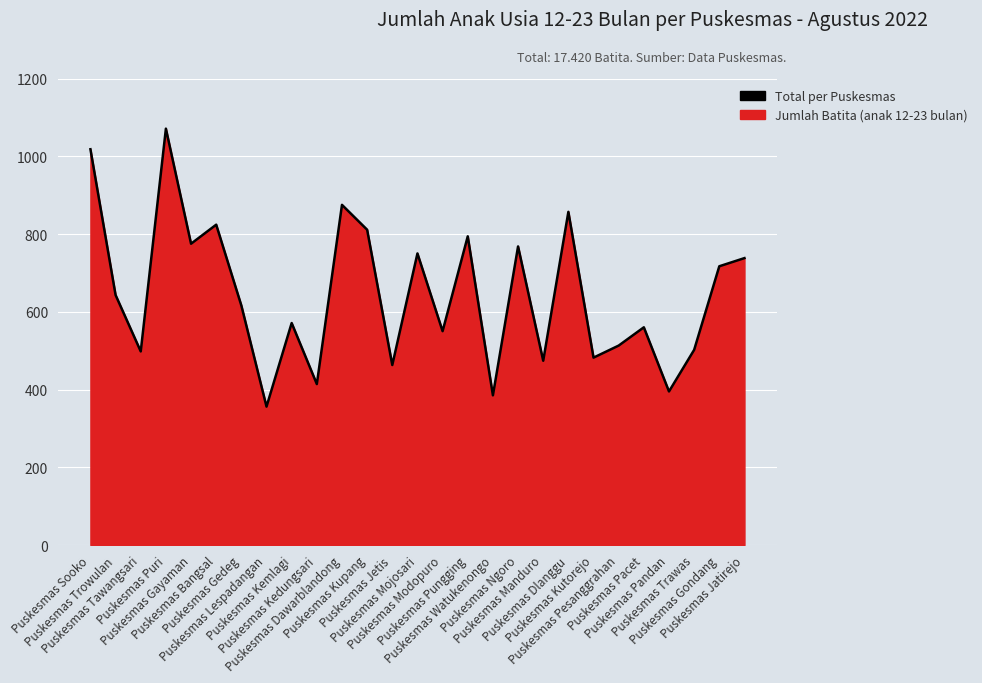

Which label corresponds to the smallest value in the chart?

Puskesmas Lespadangan